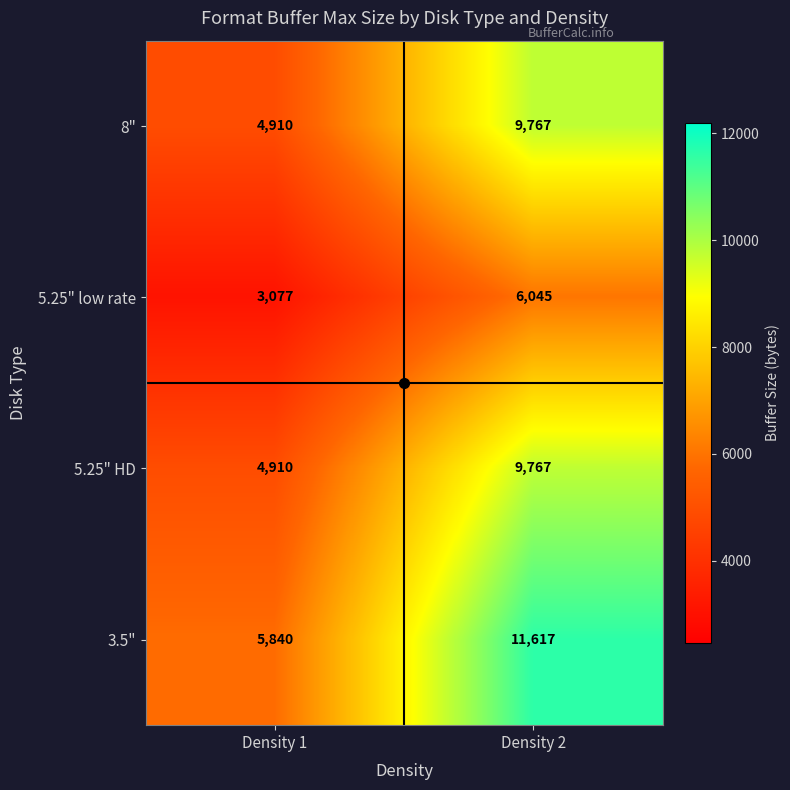

The value of 5.25" HD at Density 2 is 6458. True or false?

False